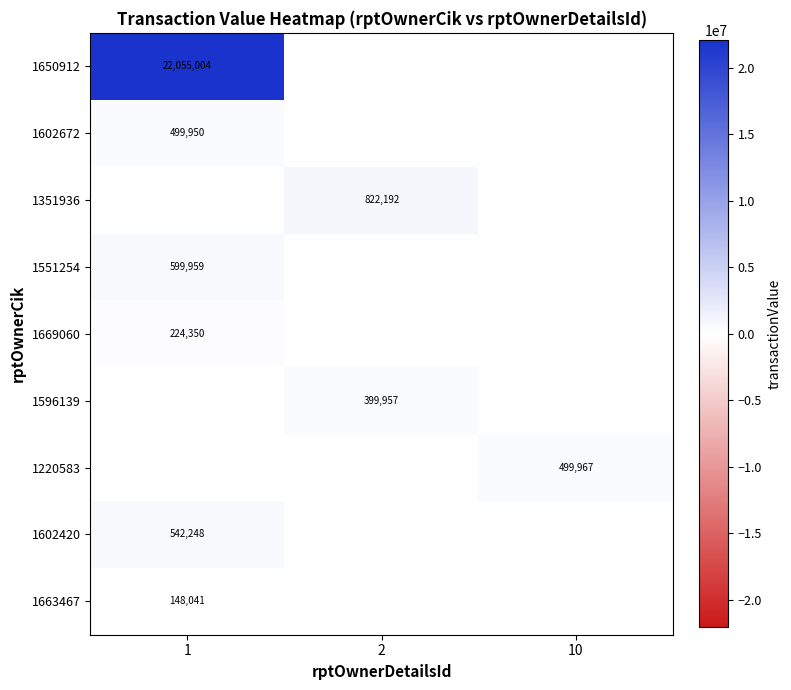

What is the sum of the 1663467 values at 1 and 10?

148041